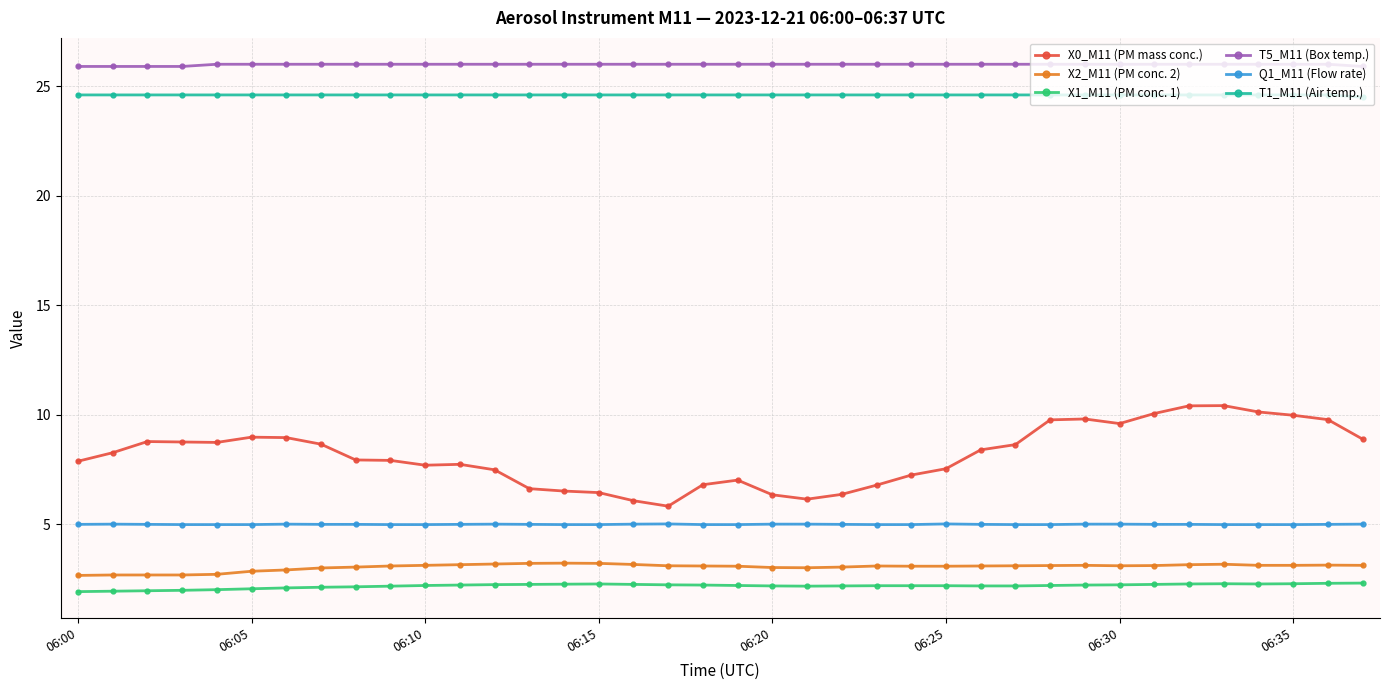

What is the value of the Q1_M11 (Flow rate) point at the 15th from the left?

5.0